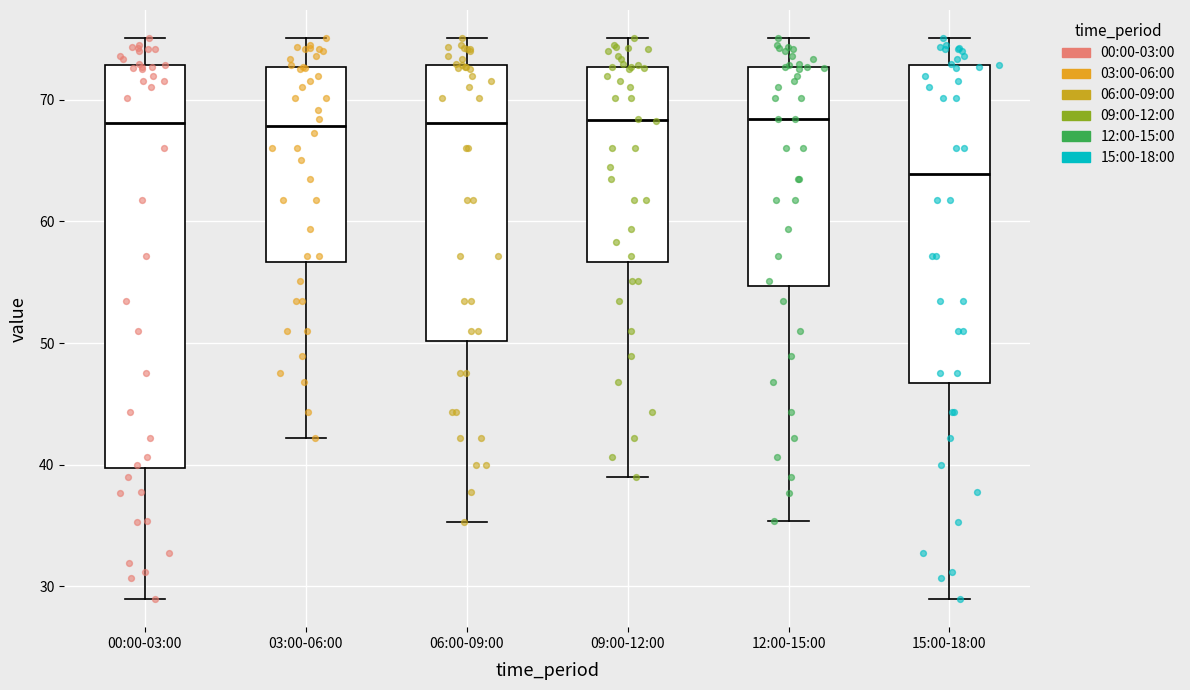

Reading left to right, read every box against the y-axis: the position of its median line, the range the box covers, and the ends of its whiskers. The values are not printed on the chart, so give them approximately, as read against the axis.

00:00-03:00: median 68, box 40 to 73, whiskers 29 to 75
03:00-06:00: median 68, box 57 to 73, whiskers 42 to 75
06:00-09:00: median 68, box 50 to 73, whiskers 35 to 75
09:00-12:00: median 68, box 57 to 73, whiskers 39 to 75
12:00-15:00: median 68, box 55 to 73, whiskers 35 to 75
15:00-18:00: median 64, box 47 to 73, whiskers 29 to 75